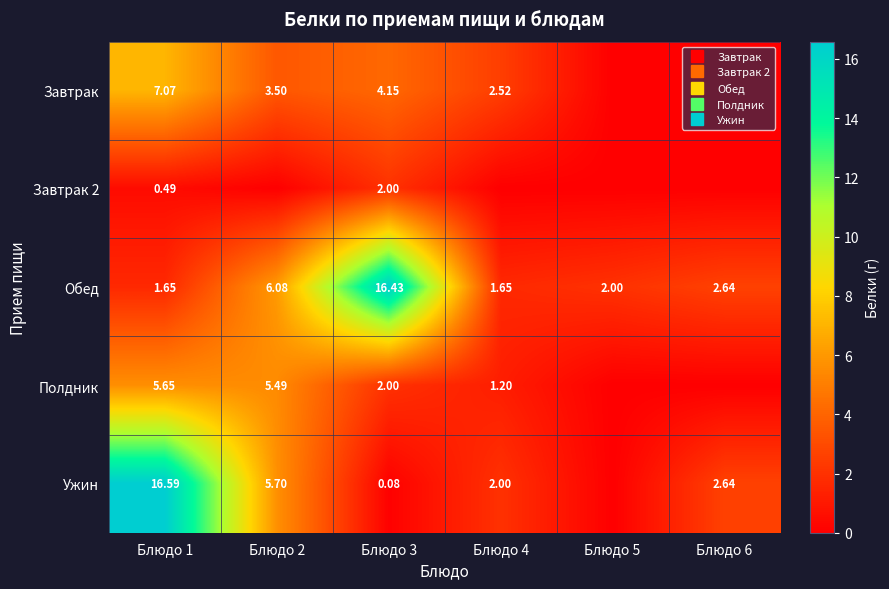

Rank the categories by Завтрак value from highest to lowest.

Блюдо 1, Блюдо 3, Блюдо 2, Блюдо 4, Блюдо 5, Блюдо 6